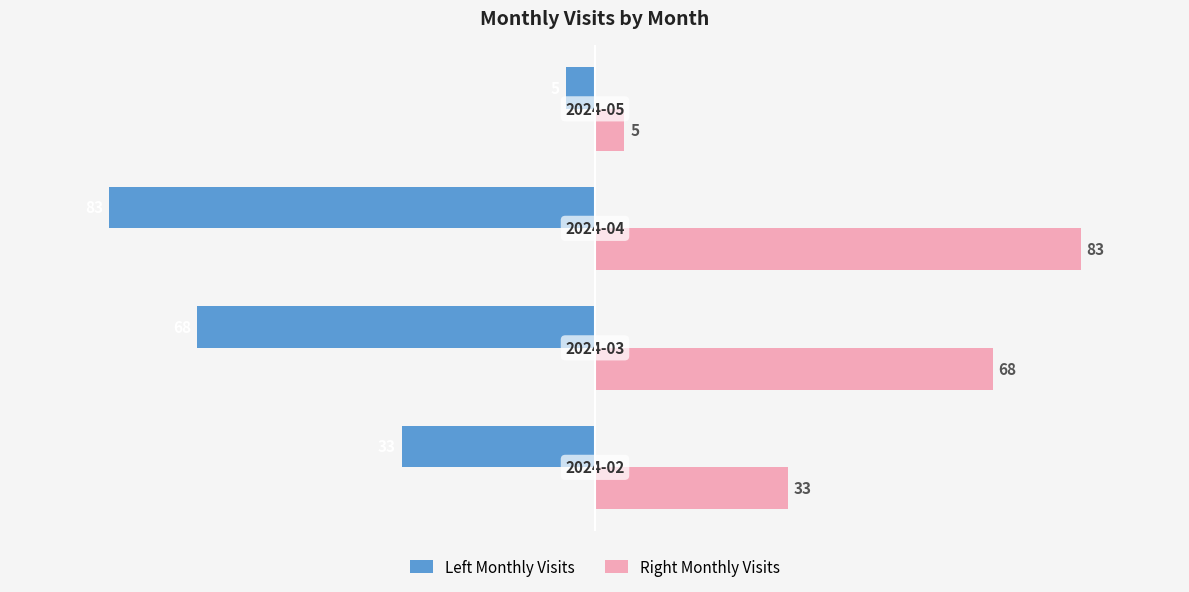

How many Right Monthly Visits values are between 33 and 83?

3